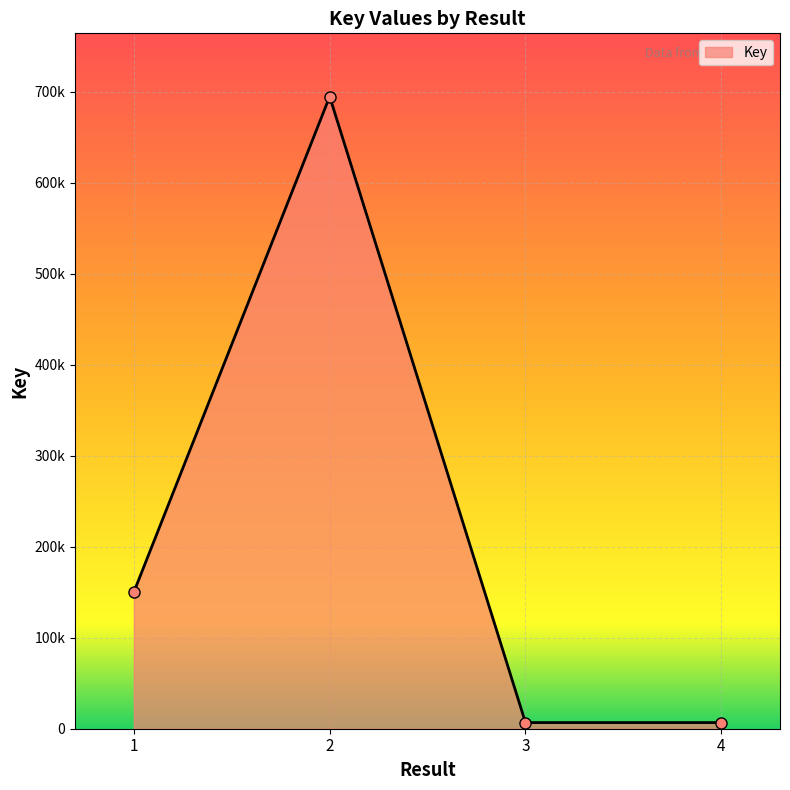

Is this an area chart (filled region under the line)?

Yes